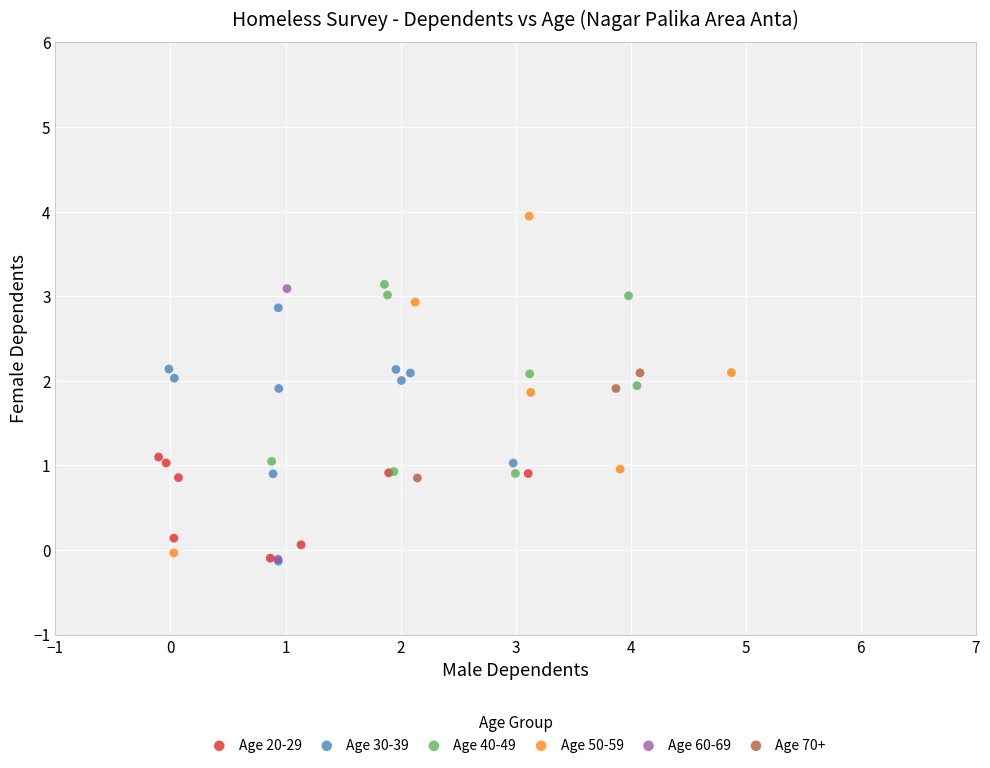

What are all the series names shown in the legend?

Age 20-29, Age 30-39, Age 40-49, Age 50-59, Age 60-69, Age 70+